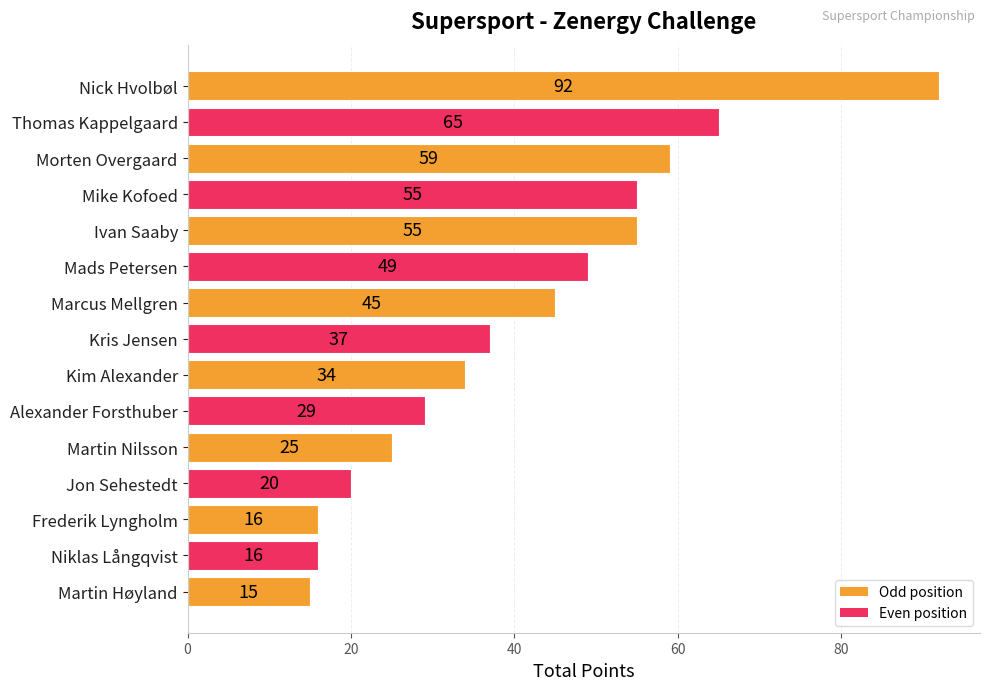

What is the change in value from Thomas Kappelgaard to Mike Kofoed?

-10